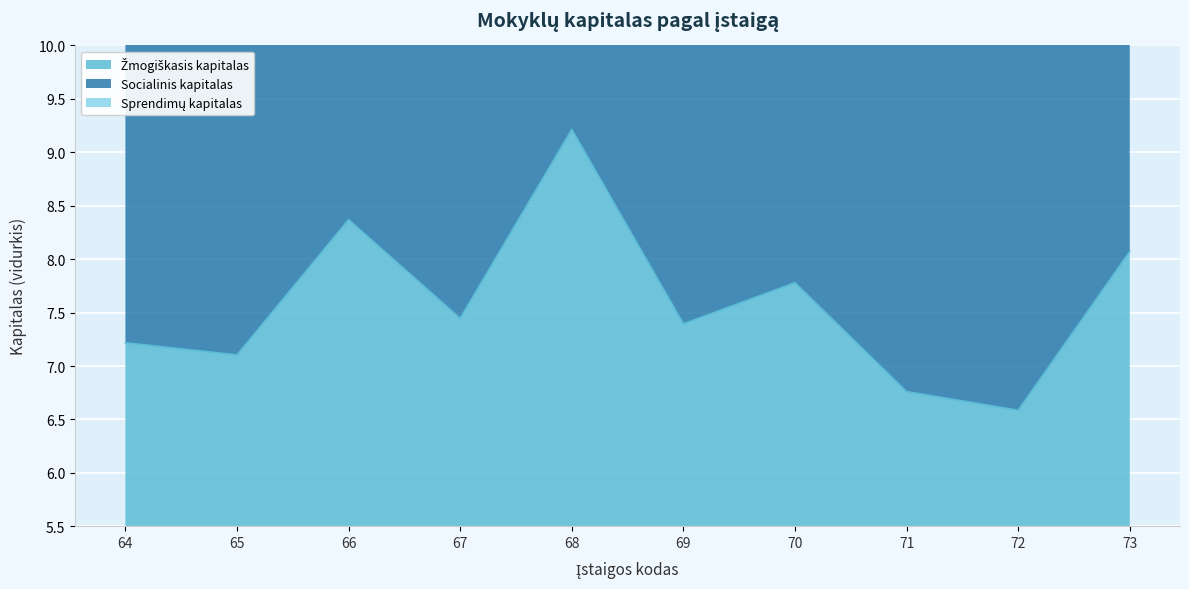

List the labels in order of Žmogiškasis kapitalas value, largest first.

68, 66, 73, 70, 67, 69, 64, 65, 71, 72